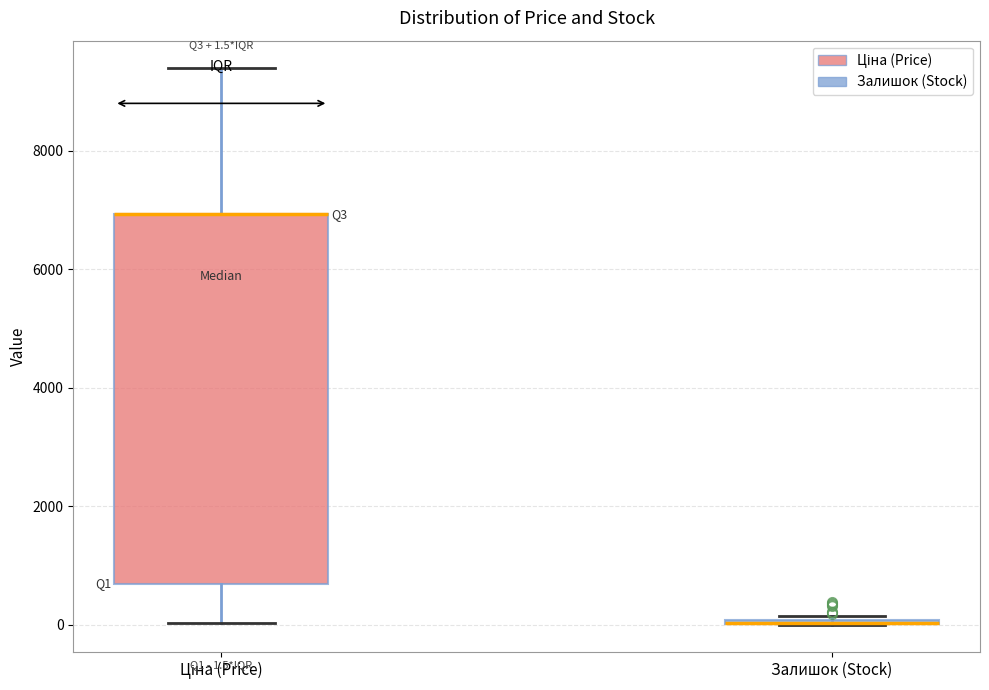

Comparing the boxes themselves (not the whiskers), which one is the tallest?

Ціна (Price)